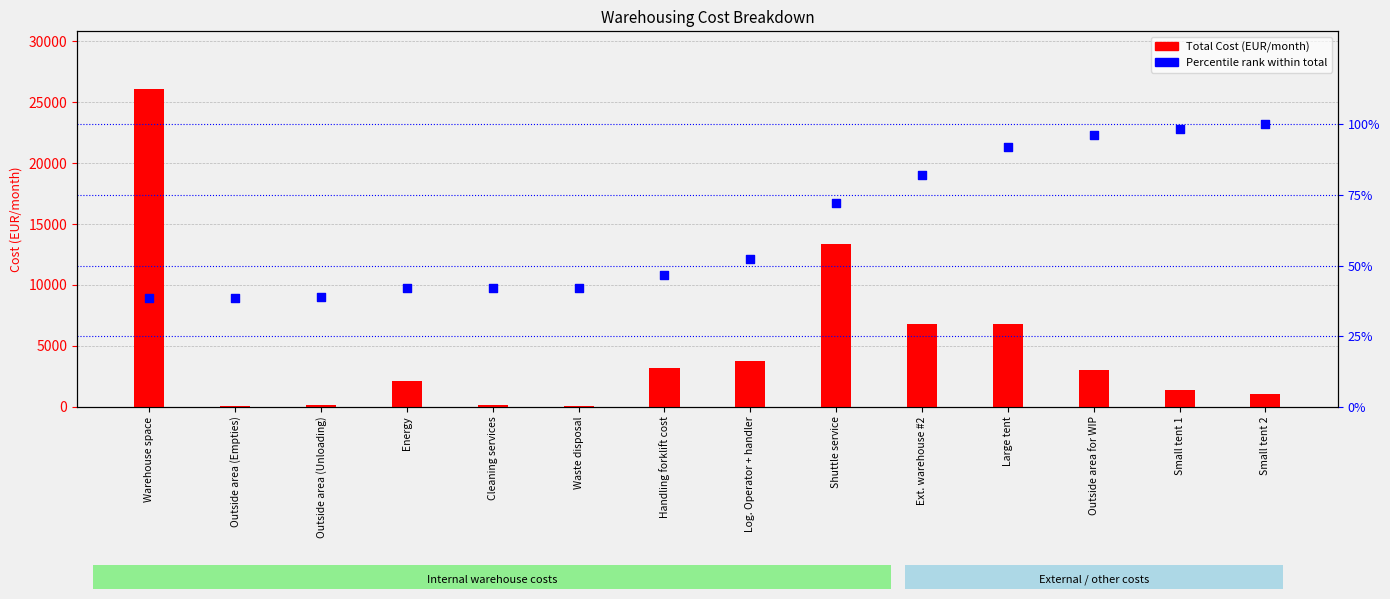

Which series reaches the maximum Y coordinate?

Total Cost (EUR/month)